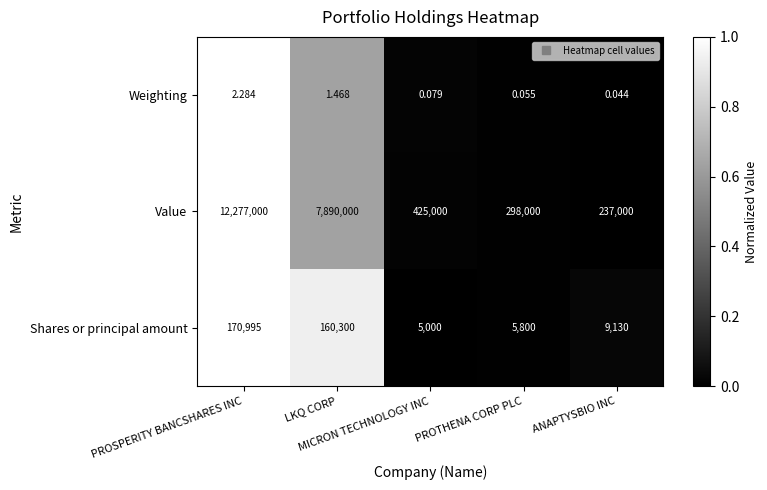

Which series has the largest range (max minus min)?

Value